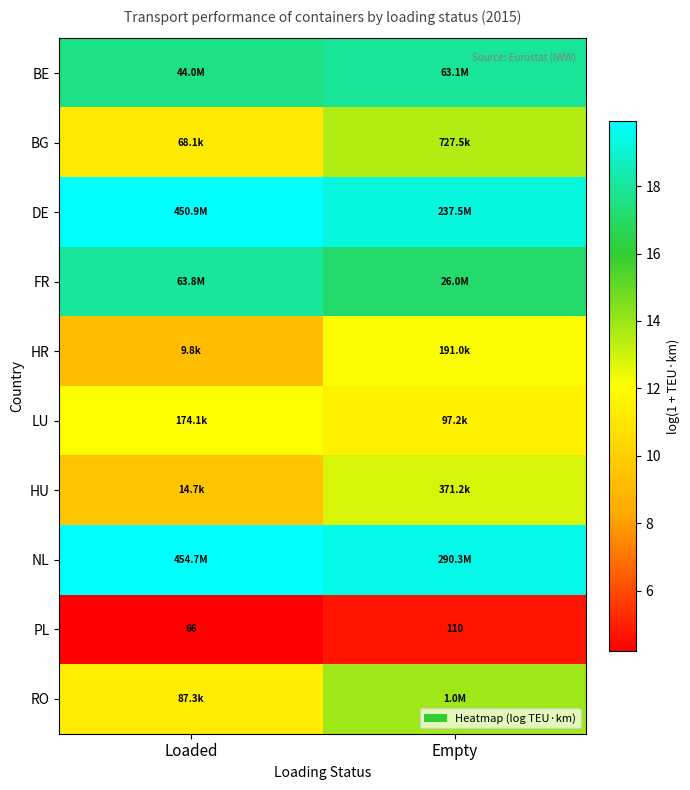

What is the maximum value for LU?

12.1